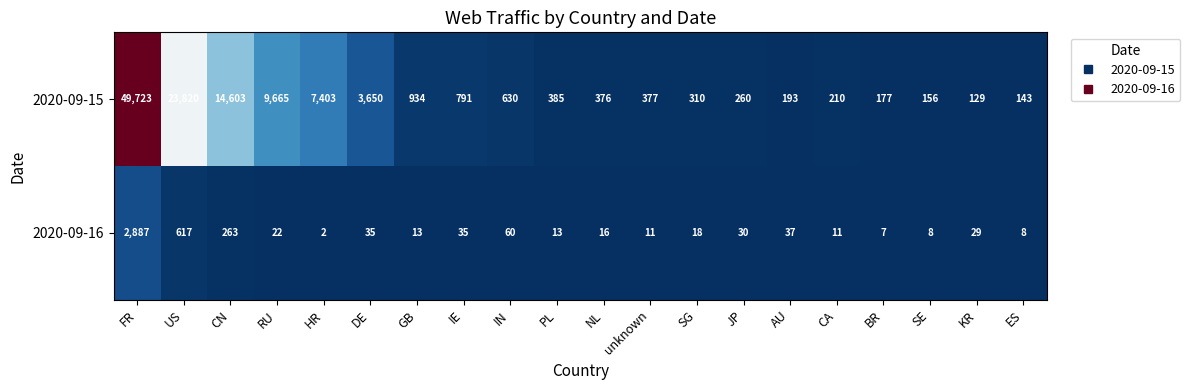

Rank the series at FR from highest to lowest value.

2020-09-15, 2020-09-16